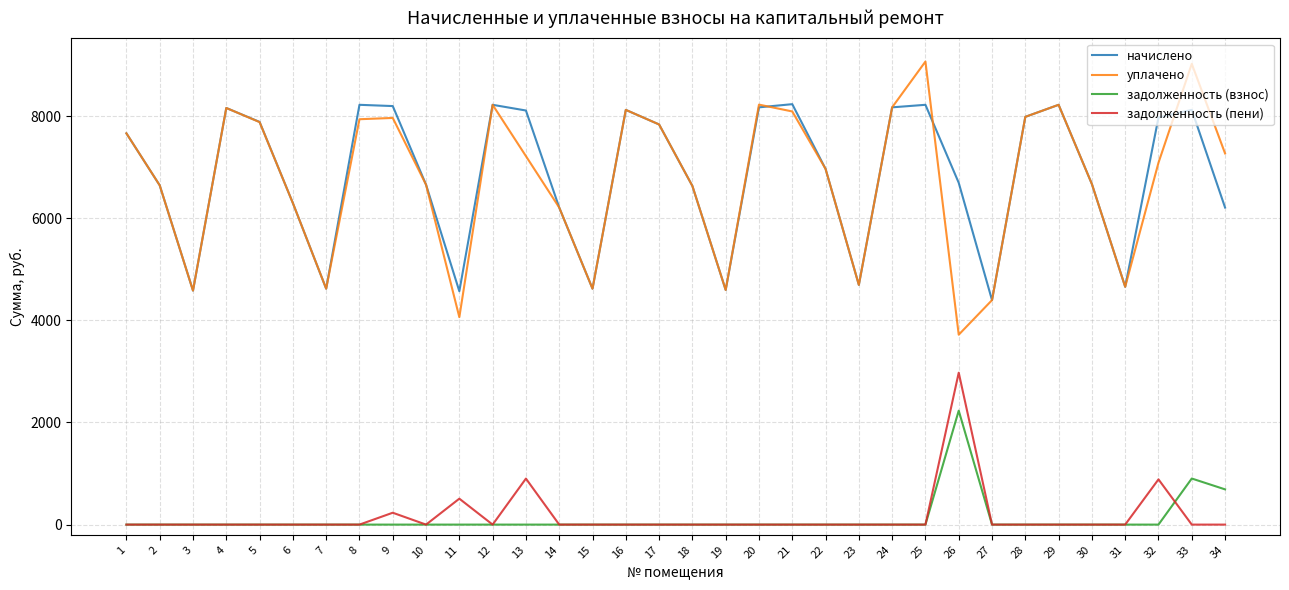

What is the total value across all series at 25?

17291.4